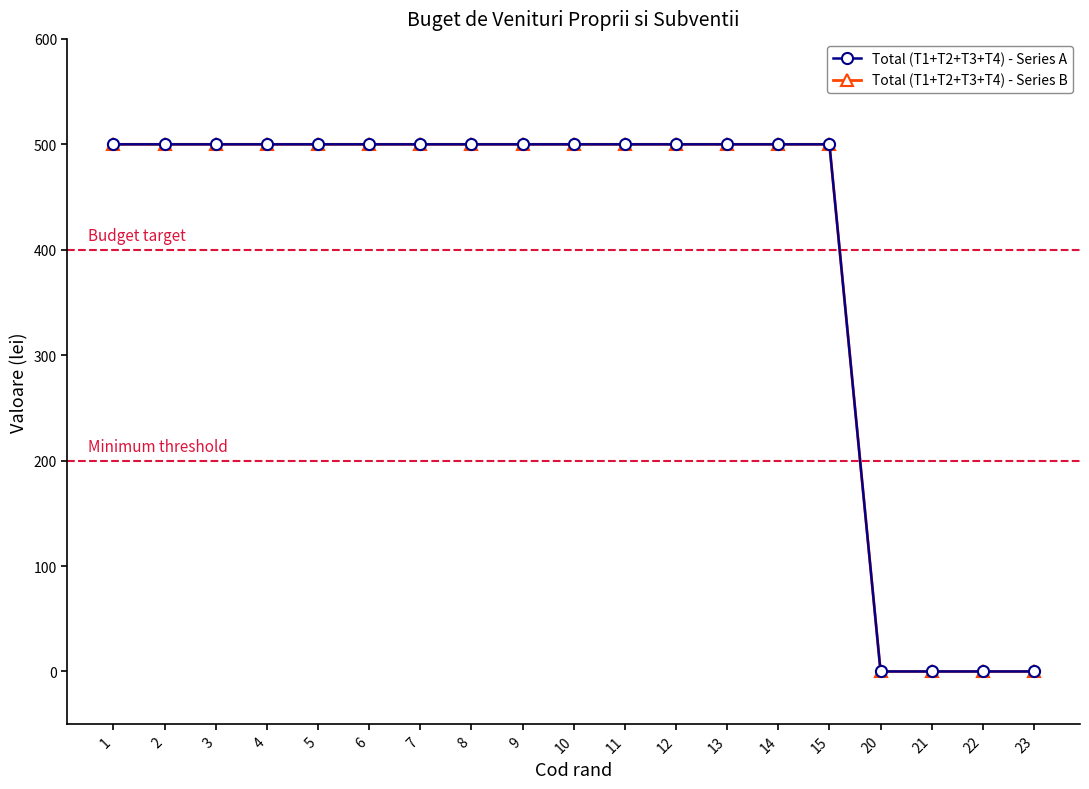

Is it true that Total (T1+T2+T3+T4) - Series A equals 204 at 20?

False